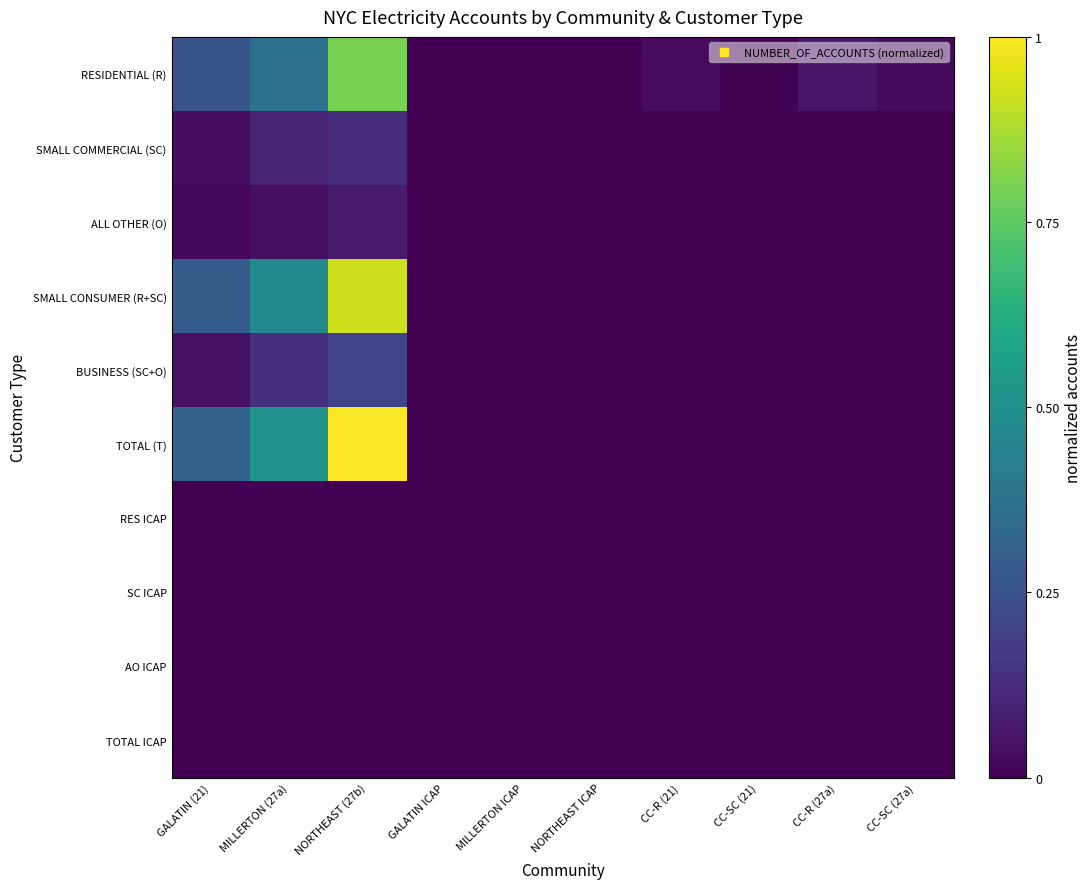

Reading left to right, list all the values displayed in this chart.

RESIDENTIAL (R): GALATIN (21)=0.3	MILLERTON (27a)=0.4	NORTHEAST (27b)=0.8	GALATIN ICAP=0.0	MILLERTON ICAP=0.0	NORTHEAST ICAP=0.0	CC-R (21)=0.0	CC-SC (21)=0.0	CC-R (27a)=0.1	CC-SC (27a)=0.0
SMALL COMMERCIAL (SC): GALATIN (21)=0.0	MILLERTON (27a)=0.1	NORTHEAST (27b)=0.1	GALATIN ICAP=0.0	MILLERTON ICAP=0.0	NORTHEAST ICAP=0.0	CC-R (21)=0.0	CC-SC (21)=0.0	CC-R (27a)=0.0	CC-SC (27a)=0.0
ALL OTHER (O): GALATIN (21)=0.0	MILLERTON (27a)=0.0	NORTHEAST (27b)=0.1	GALATIN ICAP=0.0	MILLERTON ICAP=0.0	NORTHEAST ICAP=0.0	CC-R (21)=0.0	CC-SC (21)=0.0	CC-R (27a)=0.0	CC-SC (27a)=0.0
SMALL CONSUMER (R+SC): GALATIN (21)=0.3	MILLERTON (27a)=0.5	NORTHEAST (27b)=0.9	GALATIN ICAP=0.0	MILLERTON ICAP=0.0	NORTHEAST ICAP=0.0	CC-R (21)=0.0	CC-SC (21)=0.0	CC-R (27a)=0.0	CC-SC (27a)=0.0
BUSINESS (SC+O): GALATIN (21)=0.0	MILLERTON (27a)=0.1	NORTHEAST (27b)=0.2	GALATIN ICAP=0.0	MILLERTON ICAP=0.0	NORTHEAST ICAP=0.0	CC-R (21)=0.0	CC-SC (21)=0.0	CC-R (27a)=0.0	CC-SC (27a)=0.0
TOTAL (T): GALATIN (21)=0.3	MILLERTON (27a)=0.5	NORTHEAST (27b)=1.0	GALATIN ICAP=0.0	MILLERTON ICAP=0.0	NORTHEAST ICAP=0.0	CC-R (21)=0.0	CC-SC (21)=0.0	CC-R (27a)=0.0	CC-SC (27a)=0.0
RES ICAP: GALATIN (21)=0.0	MILLERTON (27a)=0.0	NORTHEAST (27b)=0.0	GALATIN ICAP=0.0	MILLERTON ICAP=0.0	NORTHEAST ICAP=0.0	CC-R (21)=0.0	CC-SC (21)=0.0	CC-R (27a)=0.0	CC-SC (27a)=0.0
SC ICAP: GALATIN (21)=0.0	MILLERTON (27a)=0.0	NORTHEAST (27b)=0.0	GALATIN ICAP=0.0	MILLERTON ICAP=0.0	NORTHEAST ICAP=0.0	CC-R (21)=0.0	CC-SC (21)=0.0	CC-R (27a)=0.0	CC-SC (27a)=0.0
AO ICAP: GALATIN (21)=0.0	MILLERTON (27a)=0.0	NORTHEAST (27b)=0.0	GALATIN ICAP=0.0	MILLERTON ICAP=0.0	NORTHEAST ICAP=0.0	CC-R (21)=0.0	CC-SC (21)=0.0	CC-R (27a)=0.0	CC-SC (27a)=0.0
TOTAL ICAP: GALATIN (21)=0.0	MILLERTON (27a)=0.0	NORTHEAST (27b)=0.0	GALATIN ICAP=0.0	MILLERTON ICAP=0.0	NORTHEAST ICAP=0.0	CC-R (21)=0.0	CC-SC (21)=0.0	CC-R (27a)=0.0	CC-SC (27a)=0.0